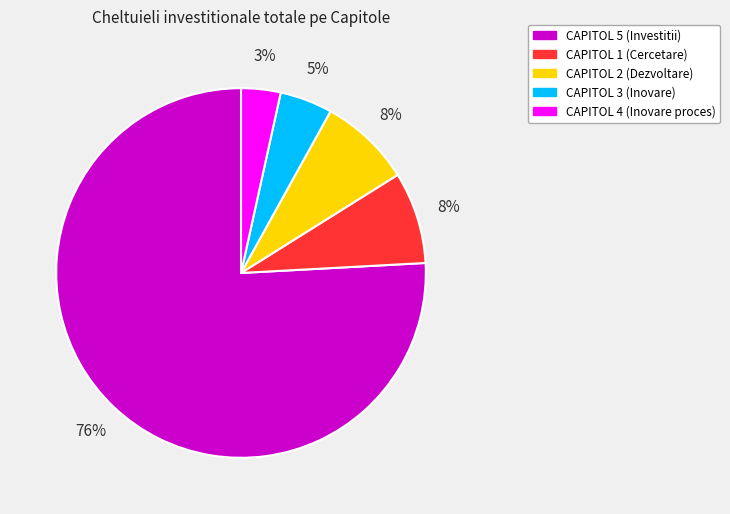

Does any single category account for the majority?

Yes